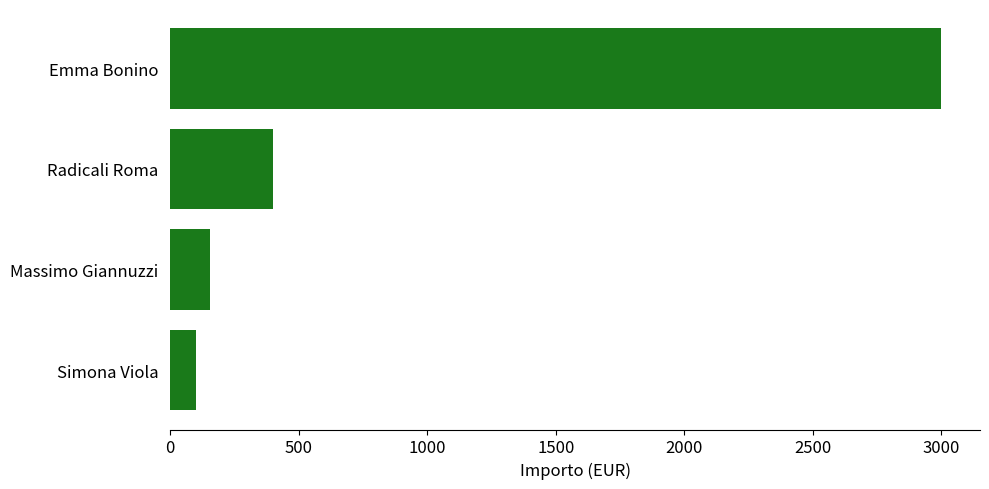

How many data points are less than 400?

2